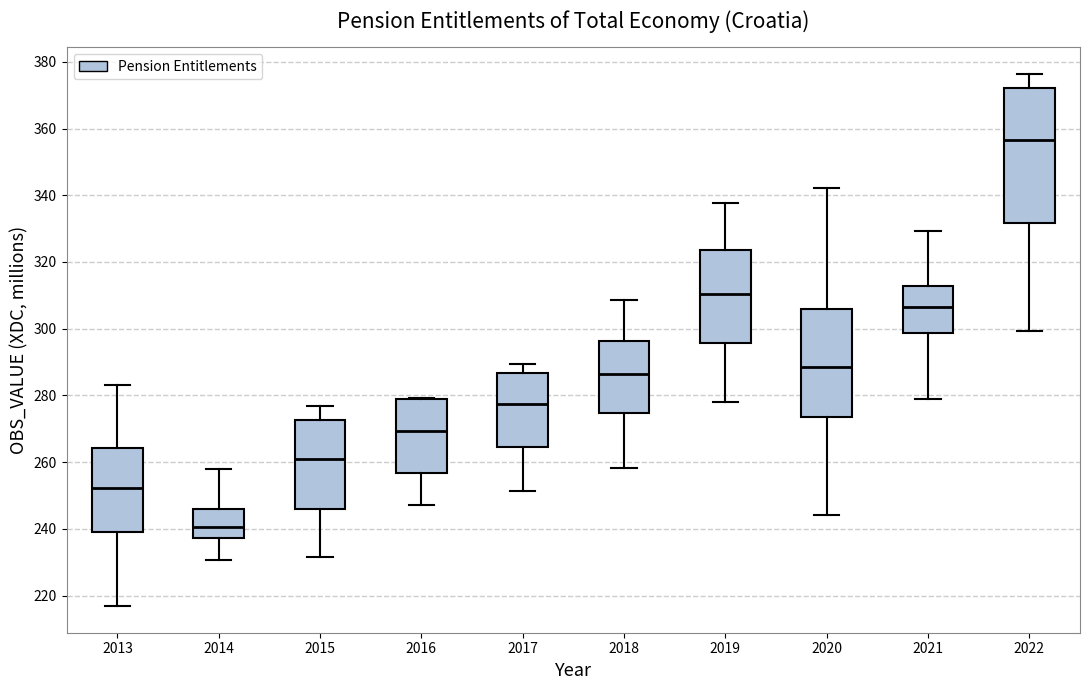

Which box's median line is the lowest?

2014